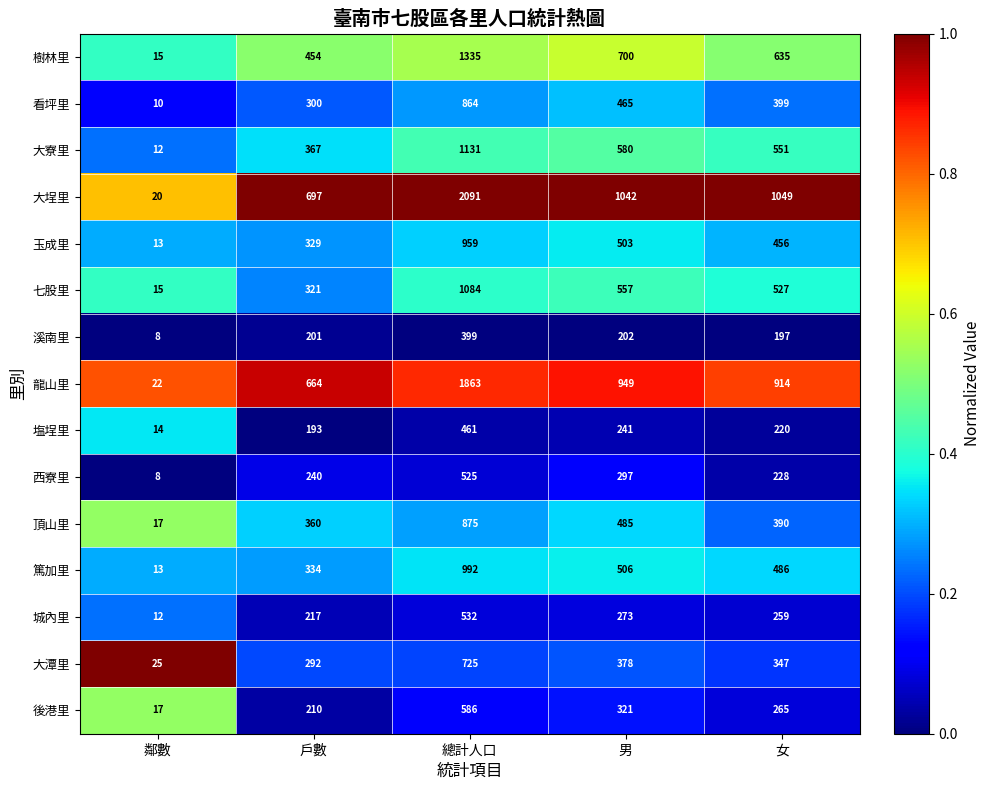

Is it true that 七股里 equals 321 at 戶數?

True